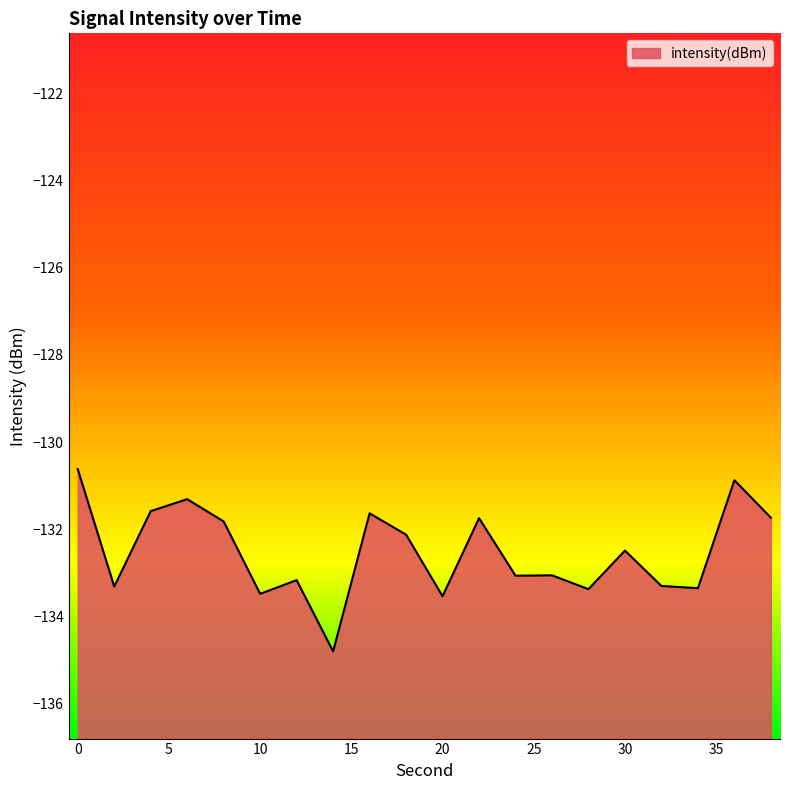

How many values are below -132?

12